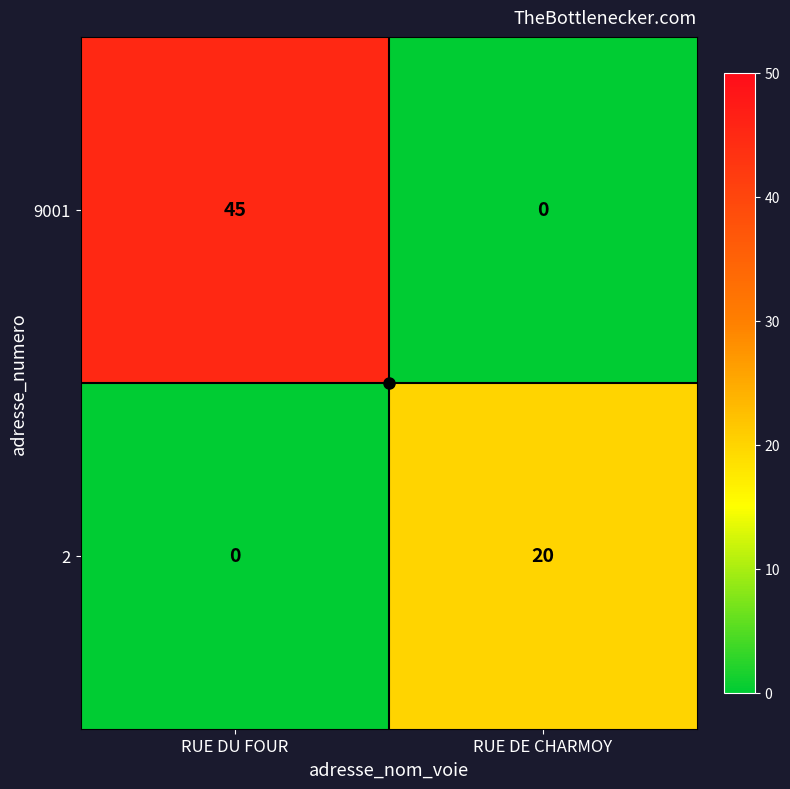

What is the greatest value displayed?

45